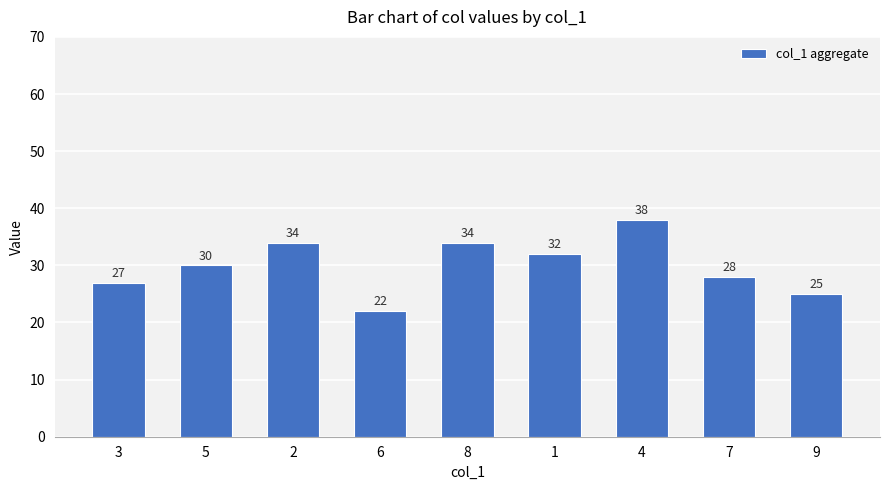

Is it true that the value at 5 is 44?

False